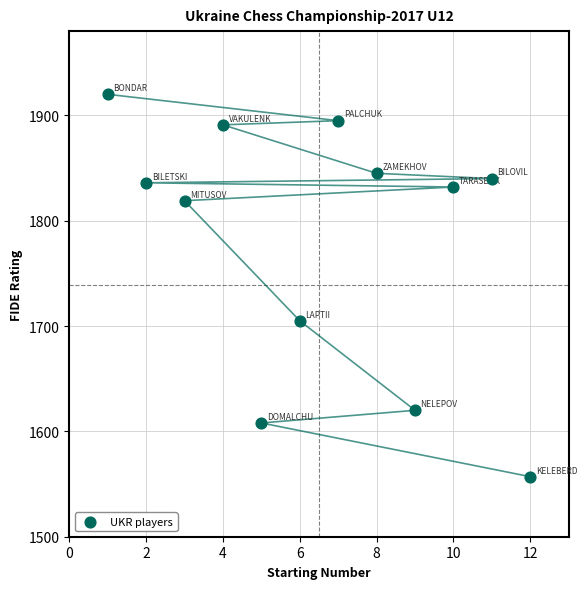

What is the average X value?

6